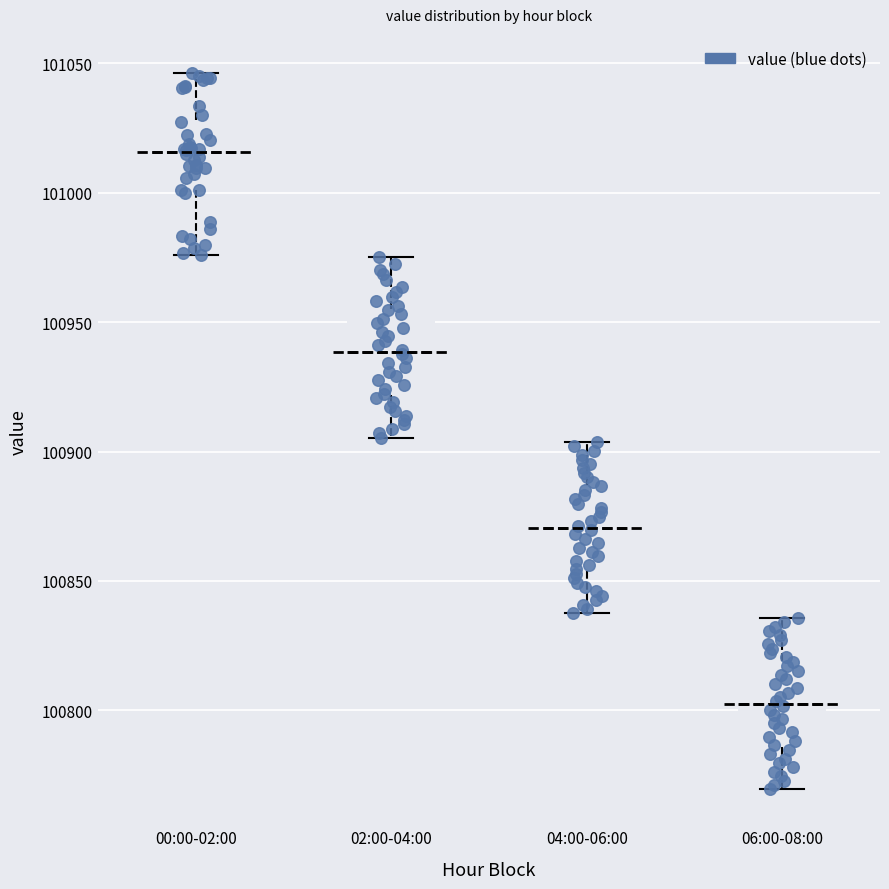

Where is the lower edge of the box for 02:00-04:00 on the y-axis? The values are not printed on the chart, so give them approximately, as read against the axis.

100920